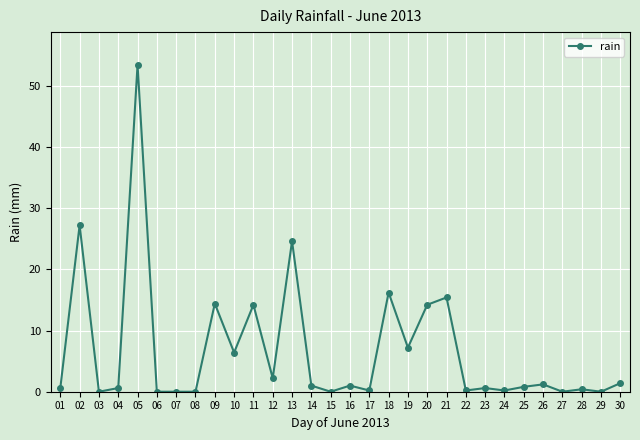

How many distinct data groups are displayed?

1